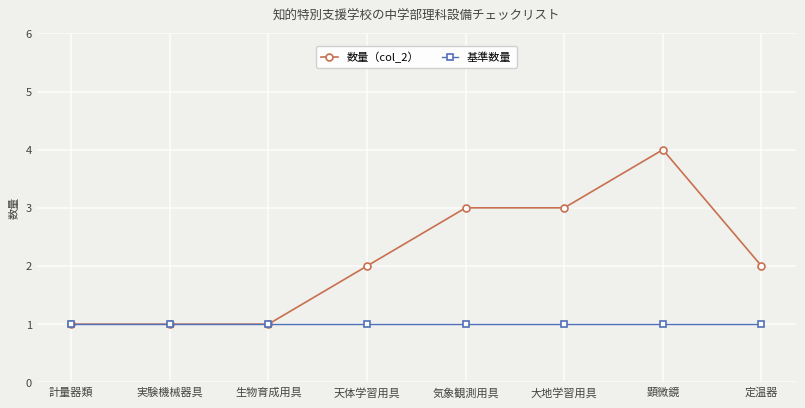

What is the maximum value for 数量（col_2）?

4